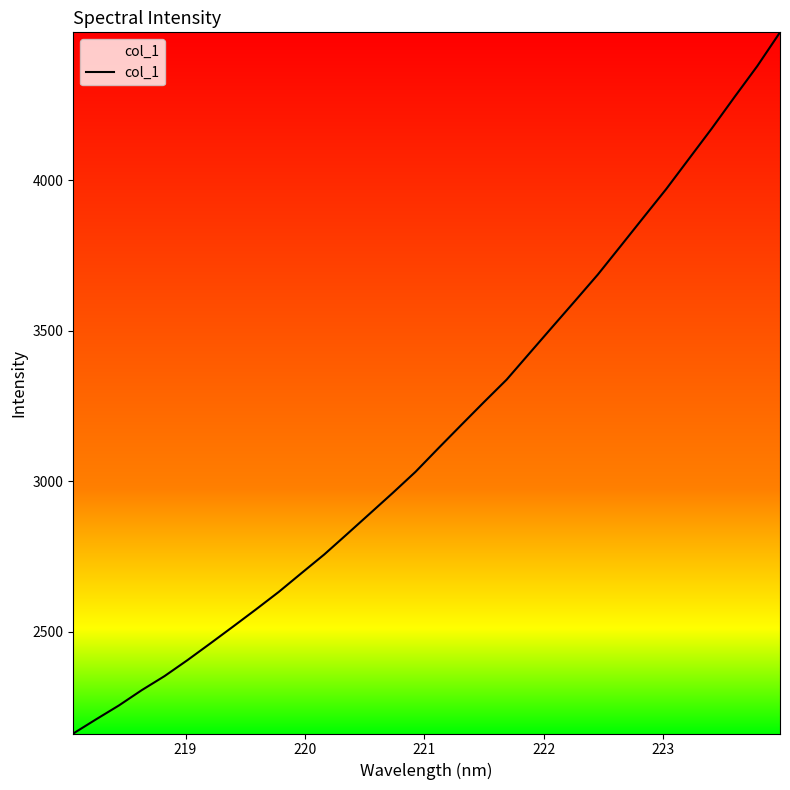

What is the maximum value shown in the chart?

4492.4